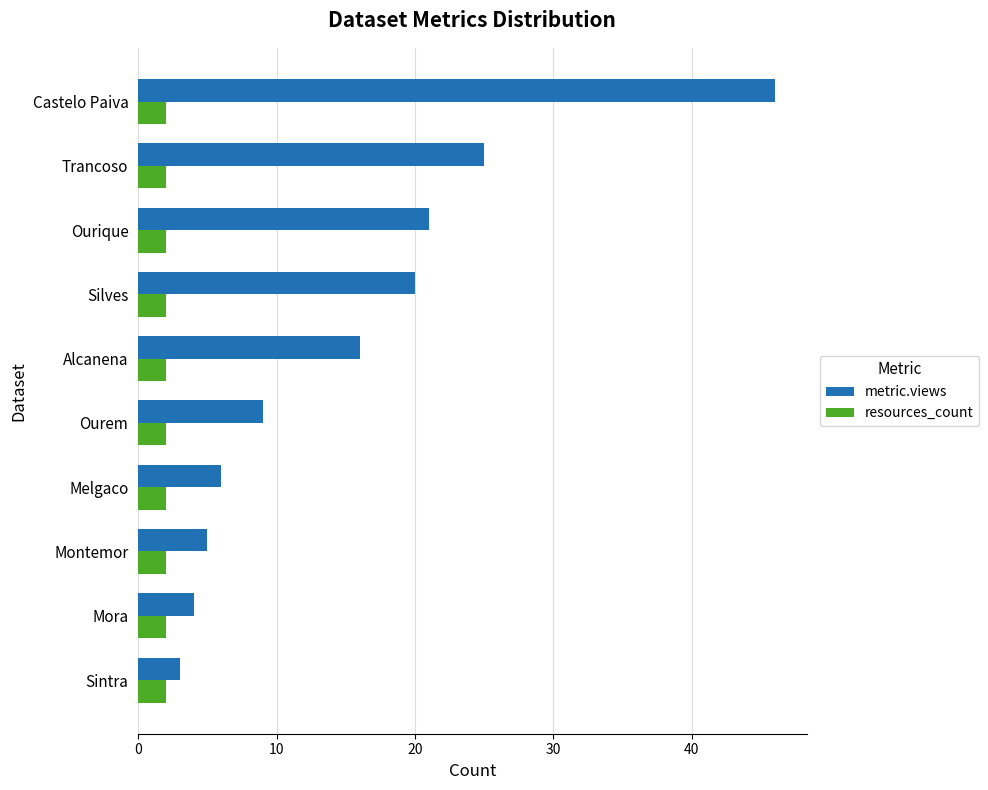

Which series has the largest range (max minus min)?

metric.views